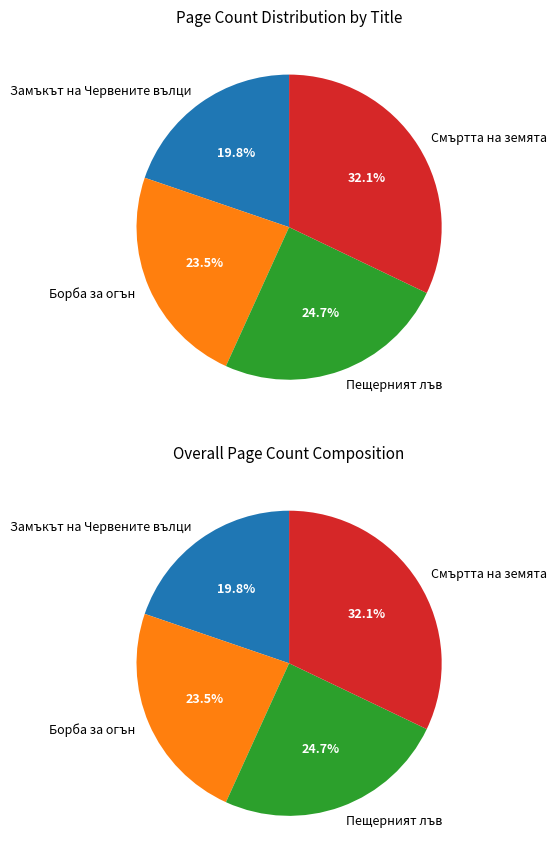

How many slices are in this pie chart?

4